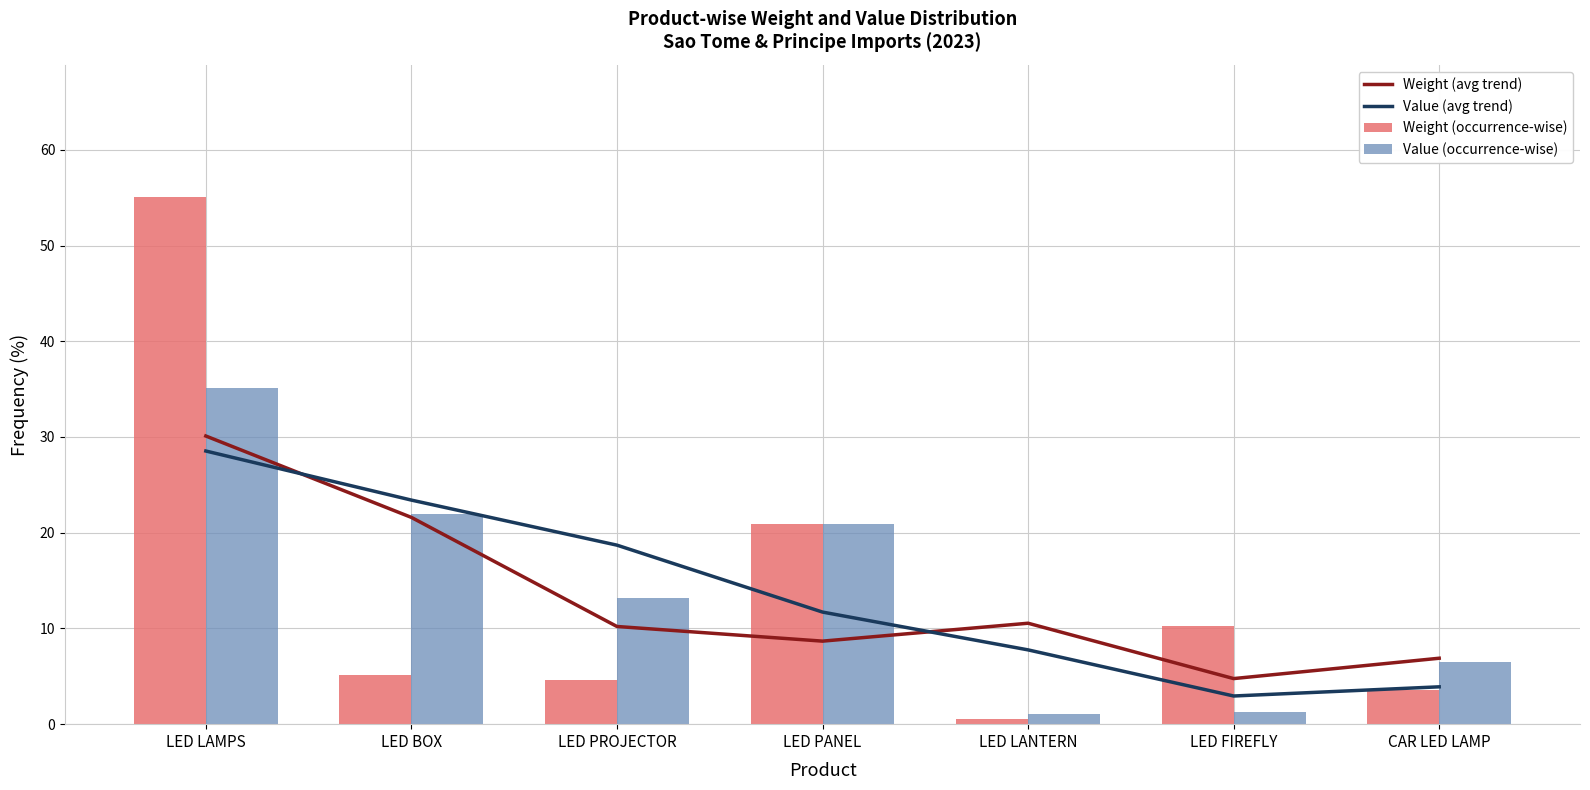

At LED BOX, list the series in order from largest to smallest.

Value (avg trend), Value (occurrence-wise), Weight (avg trend), Weight (occurrence-wise)